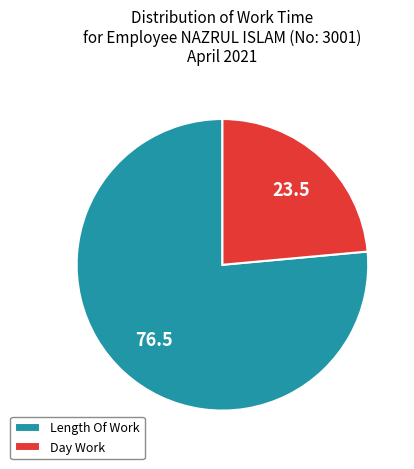

Rank the categories by value from lowest to highest.

Day Work, Length Of Work